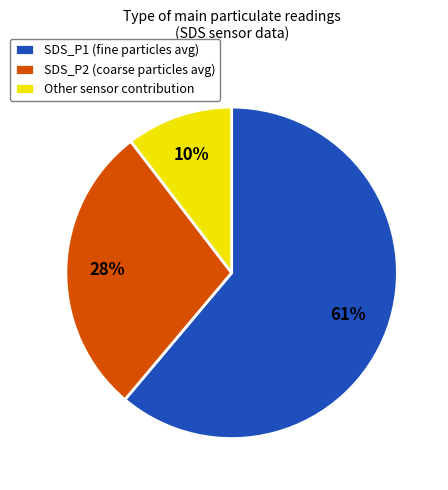

Which has a higher value, SDS_P2 (coarse particles avg) or SDS_P1 (fine particles avg)?

SDS_P1 (fine particles avg)